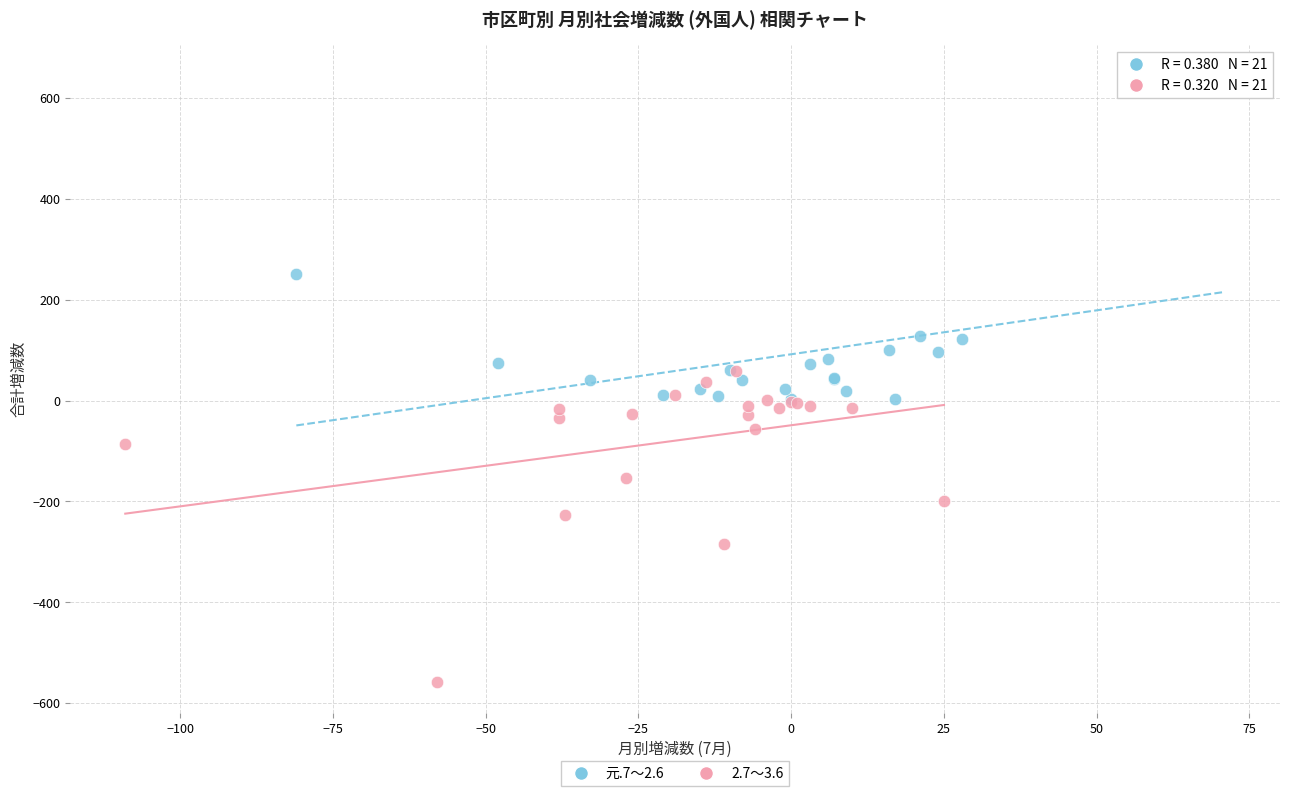

Which series contains the lowest Y value?

2.7～3.6